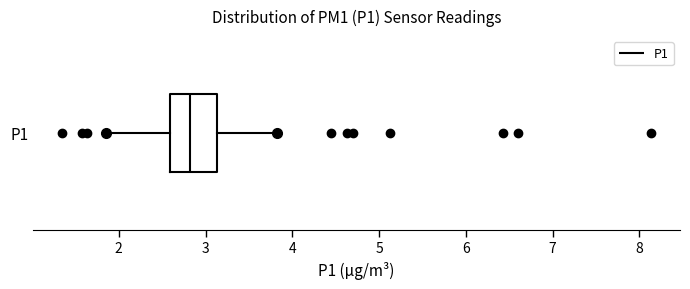

Transcribe this box plot: give where the median line is, the range the box spans, and where the two whiskers end, as read against the x-axis. The values are not printed on the chart, so give them approximately, as read against the axis.

median 2.8, box 2.6 to 3.1, whiskers 1.9 to 3.8